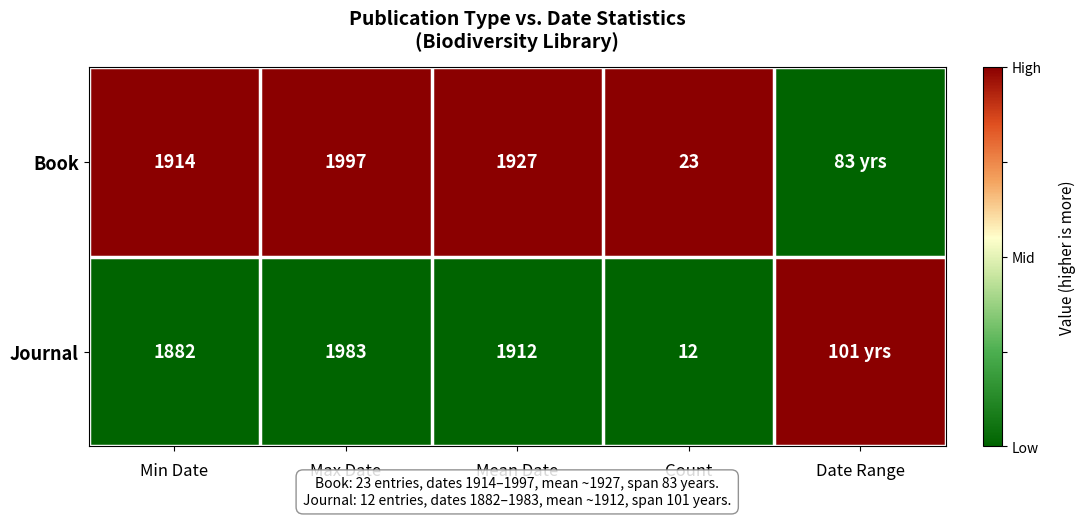

What is the total value across all series at Min Date?

3796